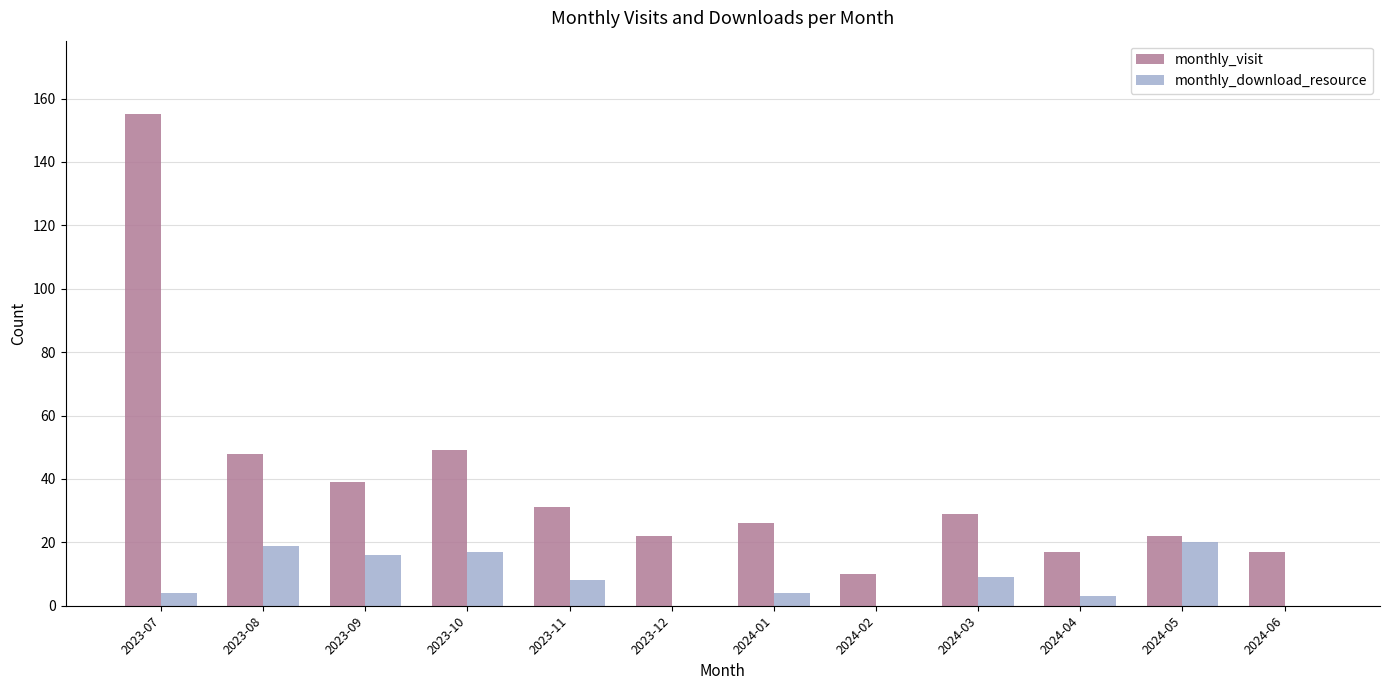

Count the number of categories in the chart.

12